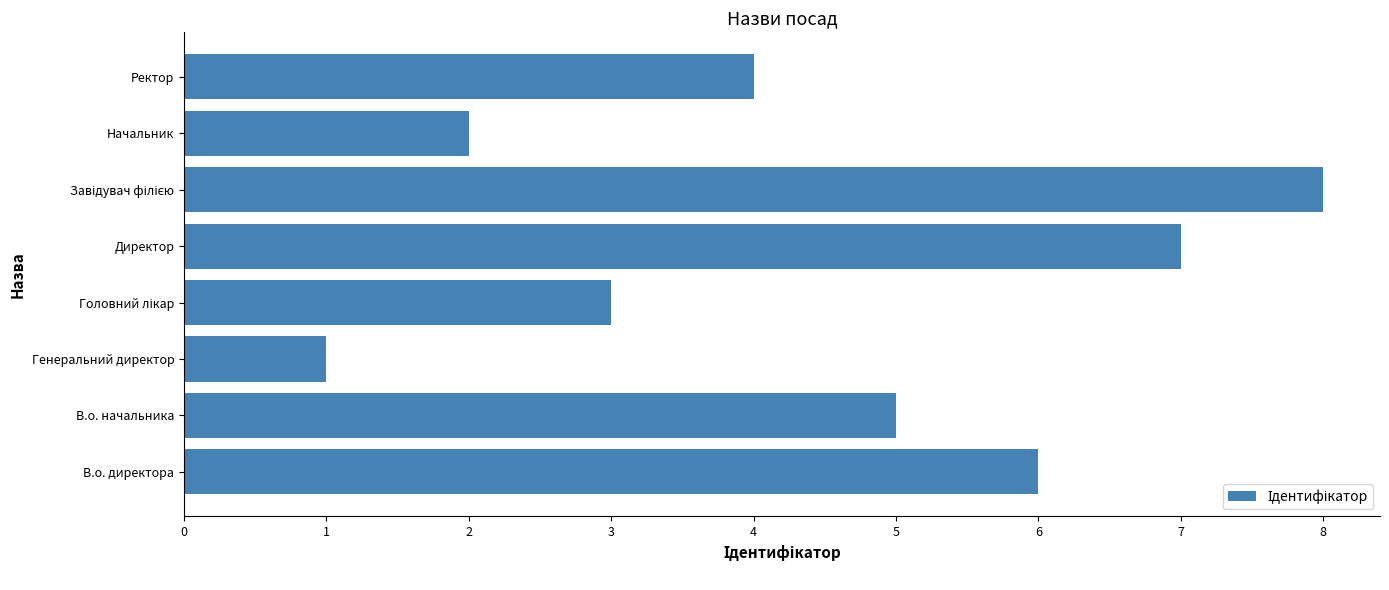

Reading top to bottom, transcribe all the data shown in this chart.

4	2	8	7	3	1	5	6